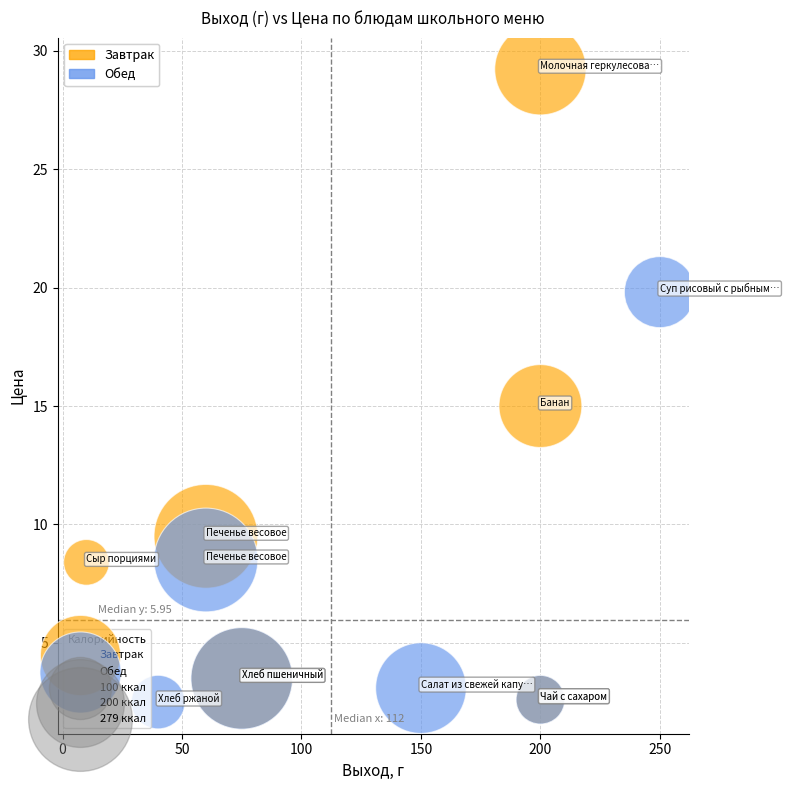

Which series contains the highest Y value?

Завтрак